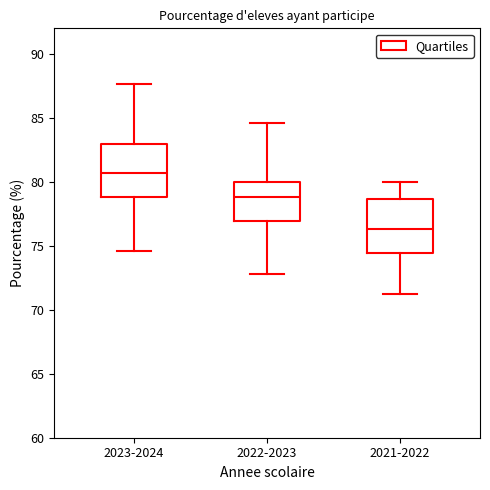

Reading left to right, read every box against the y-axis: the position of its median line, the range the box covers, and the ends of its whiskers. The values are not printed on the chart, so give them approximately, as read against the axis.

2023-2024: median 80.5, box 79.0 to 83.0, whiskers 74.5 to 87.5
2022-2023: median 79.0, box 77.0 to 80.0, whiskers 73.0 to 84.5
2021-2022: median 76.5, box 74.5 to 78.5, whiskers 71.0 to 80.0